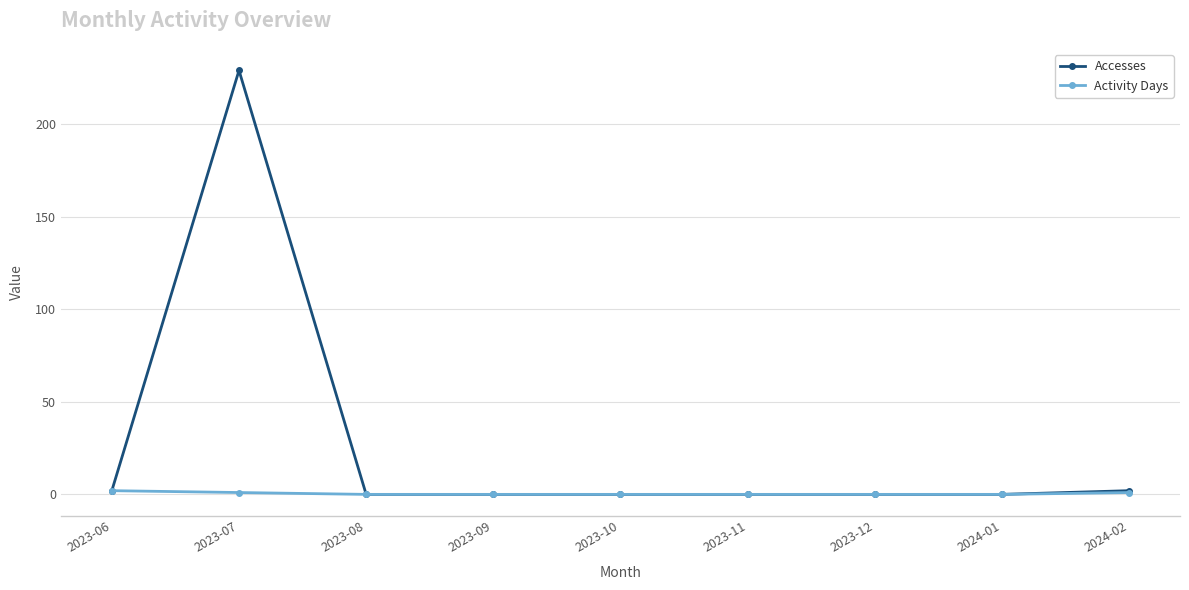

At how many categories does at least one series exceed 138?

1